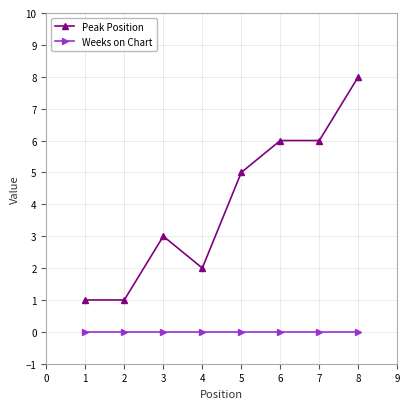

How many data points in Peak Position are less than 5?

4